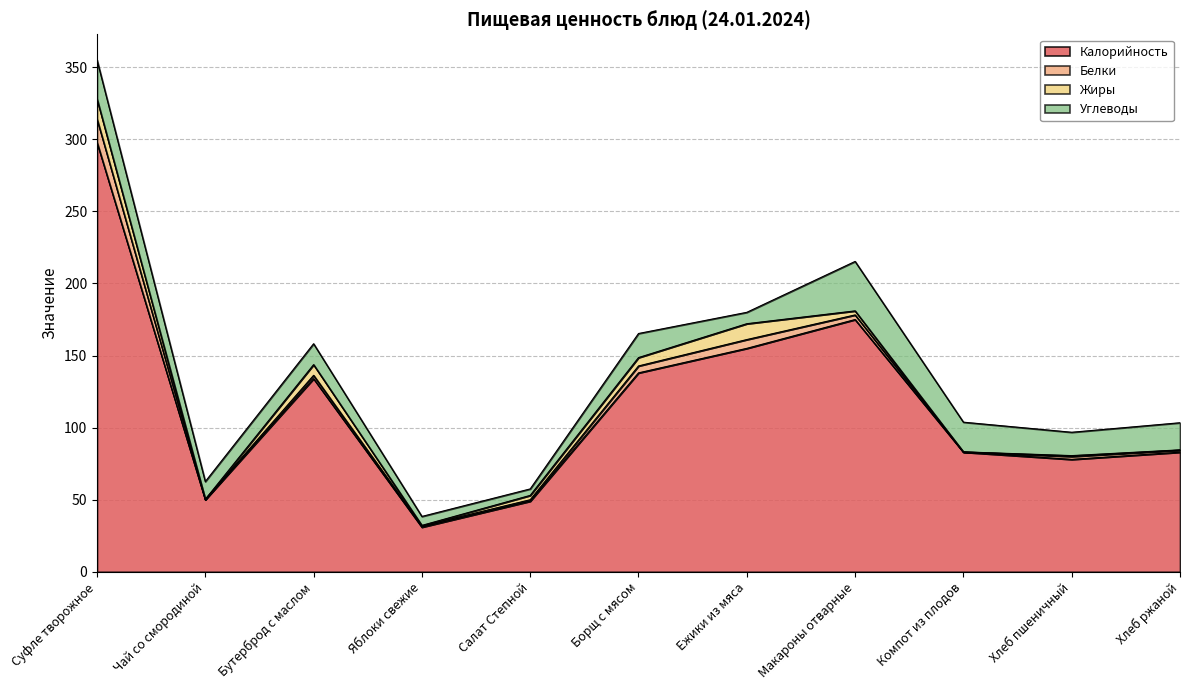

Reading right to left, extract all data points from this chart.

Калорийность: 83.0	78.0	83.0	175.0	155.0	138.0	49.0	31.0	134.0	50.0	298.0
Белки: 1.4	2.0	0.2	3.2	6.1	4.8	1.0	0.8	2.3	0.3	16.2
Жиры: 0.2	0.6	0.0	2.8	11.0	5.8	3.0	0.4	7.4	0.0	13.9
Углеводы: 18.8	16.2	20.6	34.3	7.9	16.7	4.5	6.2	14.5	12.3	27.0